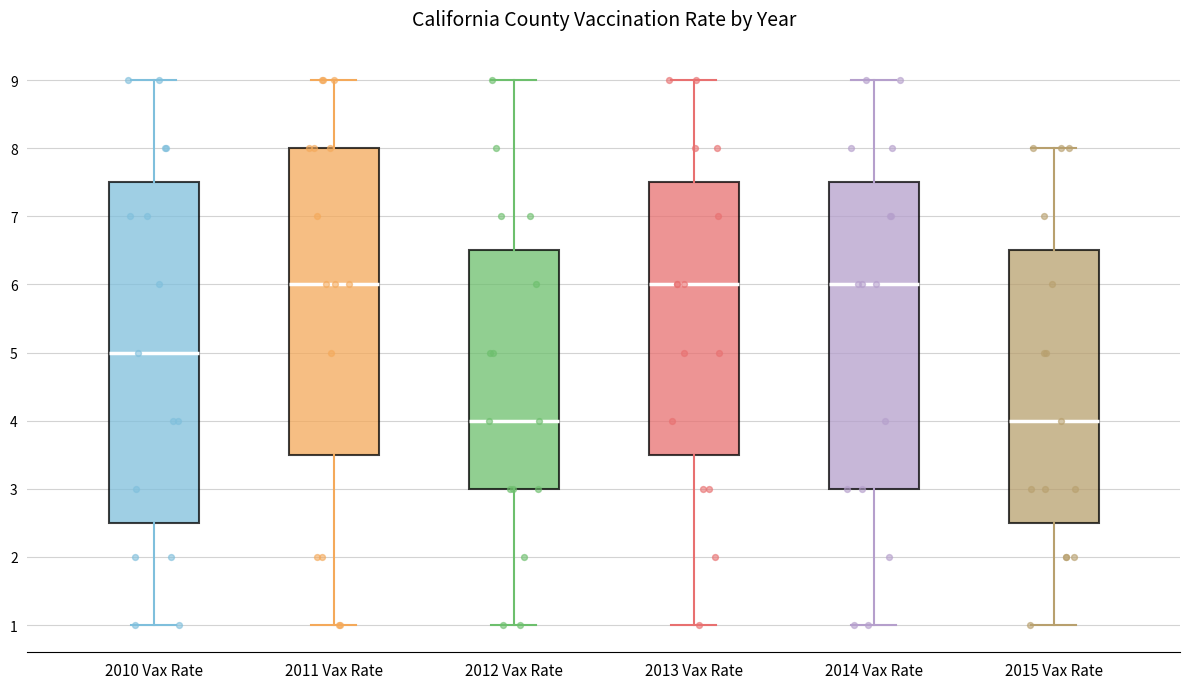

Where is the lower edge of the box for 2011 Vax Rate on the y-axis? The values are not printed on the chart, so give them approximately, as read against the axis.

3.5